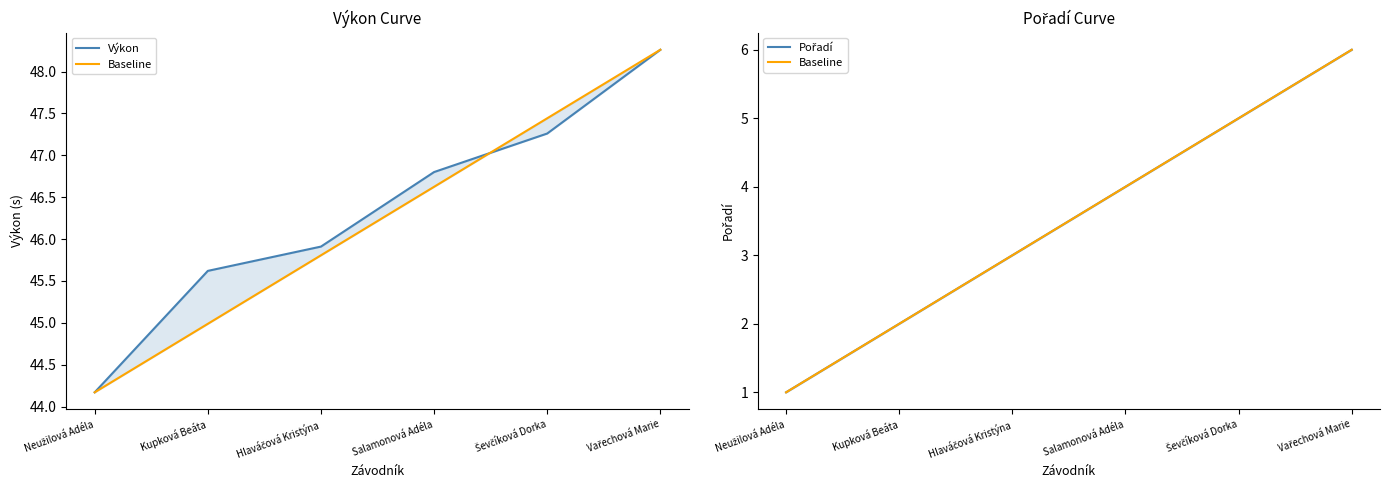

At which label does Pořadí reach its peak?

Vařechová Marie